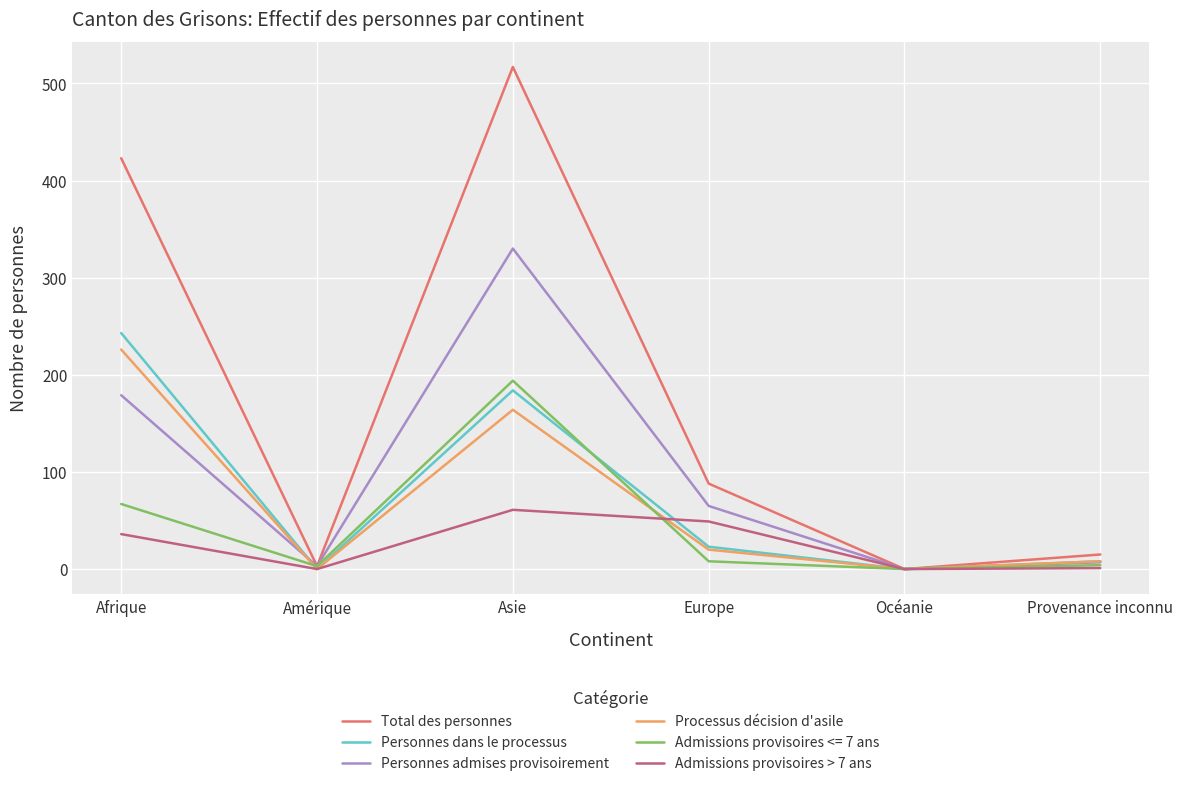

Which label corresponds to the largest value in the chart?

Asie